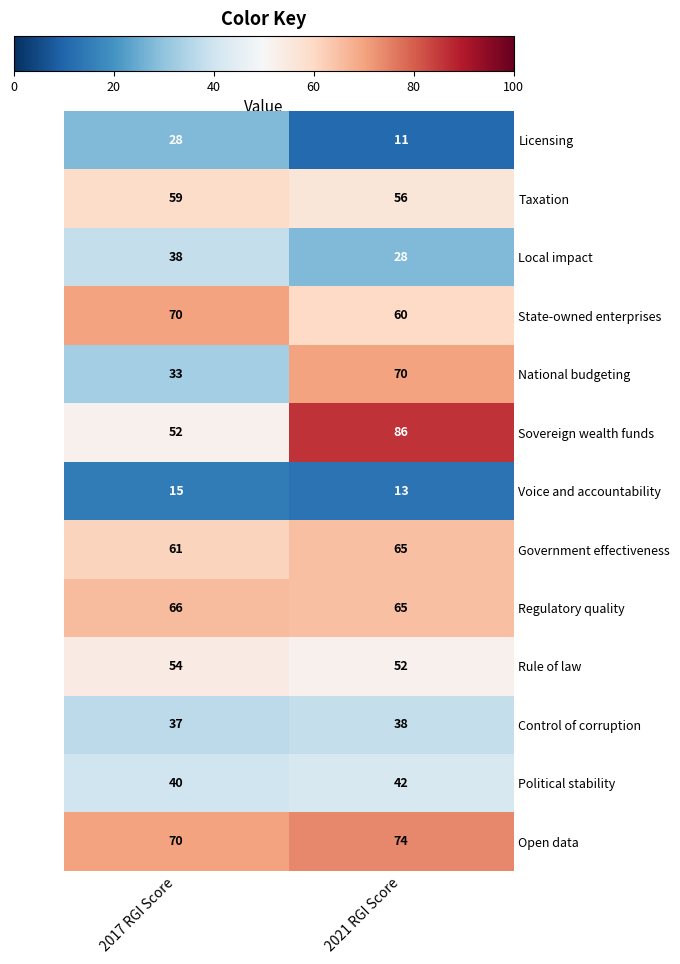

At which category does the chart reach its peak across all series?

2021 RGI Score